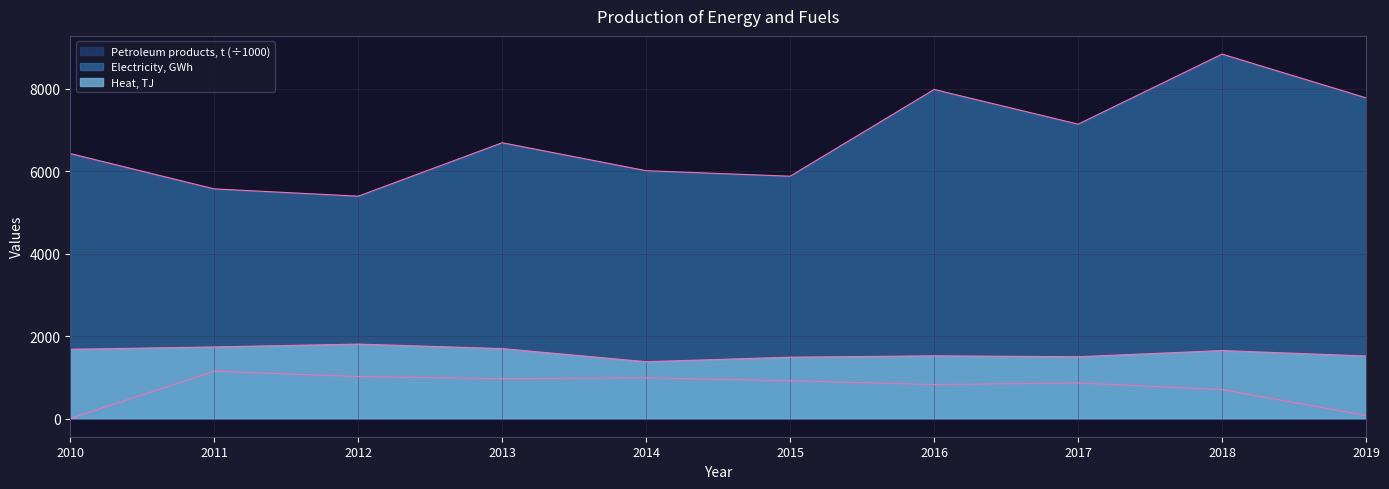

Reading left to right, transcribe all the data shown in this chart.

Electricity, GWh: 6430.0	5573.0	5396.0	6693.0	6014.0	5881.0	7986.0	7144.0	8844.0	7782.0
Heat, TJ: 1680.0	1737.0	1806.0	1697.0	1378.0	1488.0	1521.0	1499.0	1649.0	1517.0
Petroleum products, t: 0.0	1148.8	1019.0	965.7	987.4	917.7	823.9	862.8	701.3	75.4